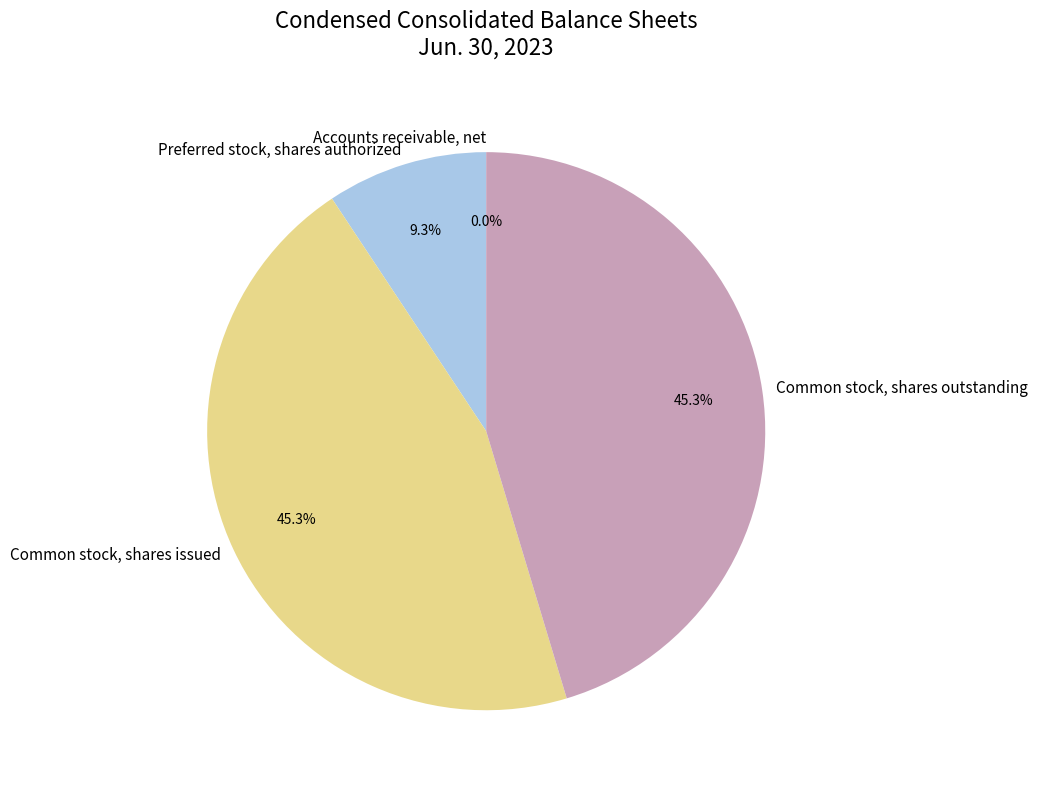

Is there a majority slice in this chart?

No